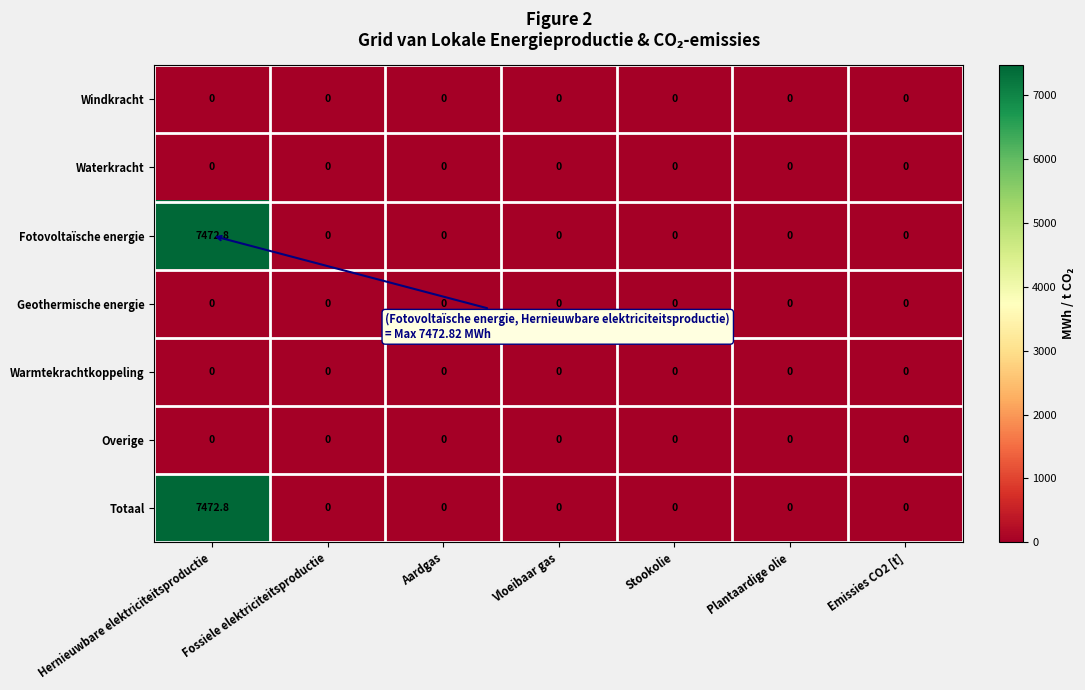

Is it true that Totaal equals 7472.8 at Hernieuwbare elektriciteitsproductie?

True